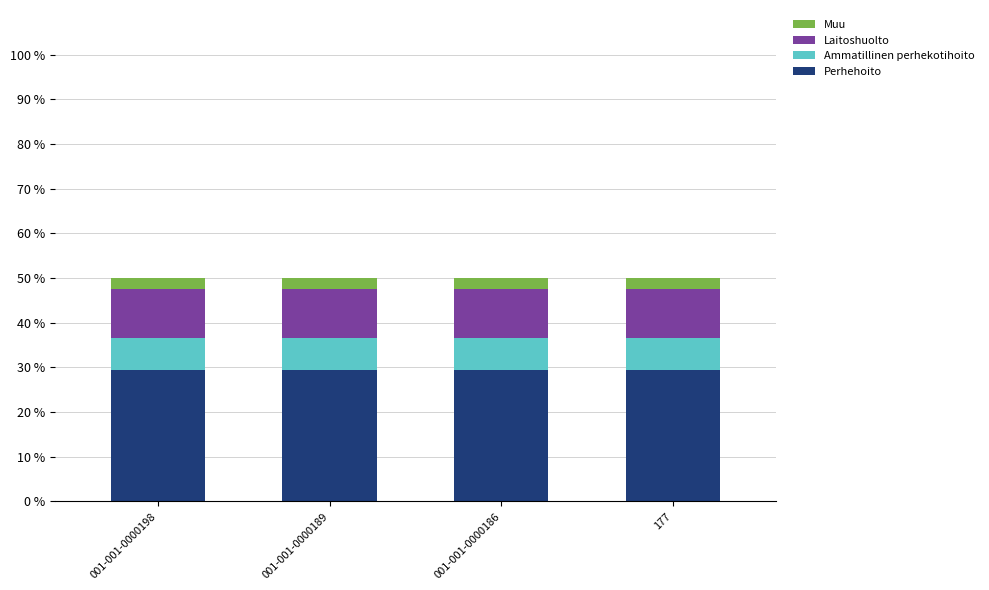

What is the total value across all series at 001-001-0000186?

50.0